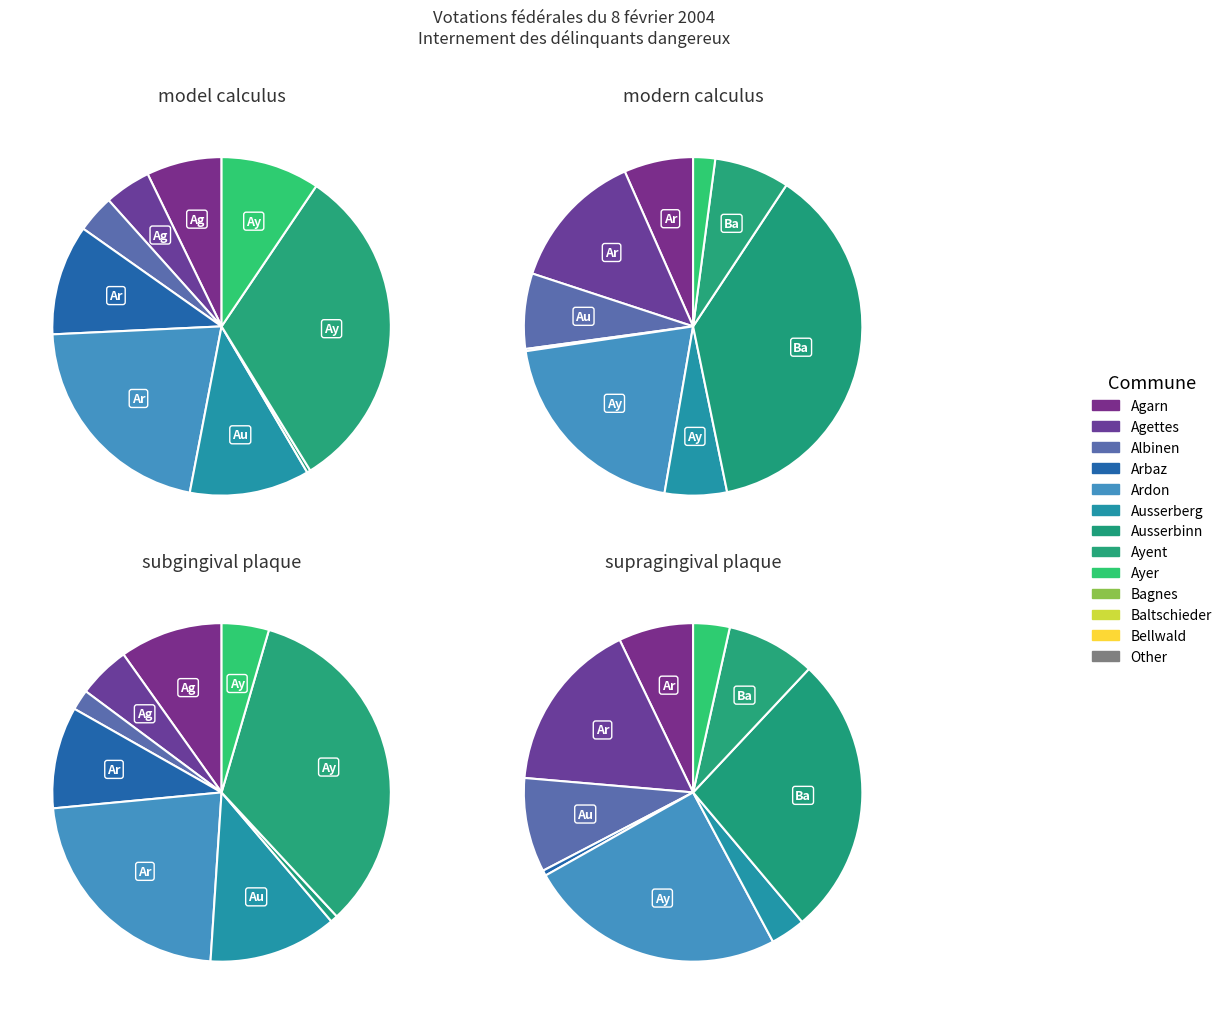

To the nearest percent, what percentage of the pie is Albinen?

2%